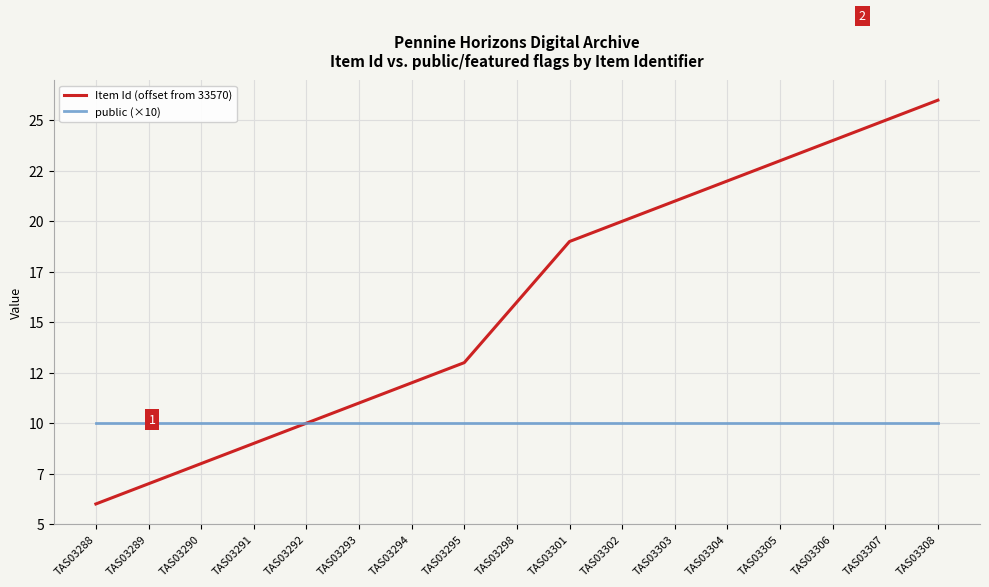

What value does the Item Id (offset from 33570) series have at TAS03290, to the nearest 10?

10